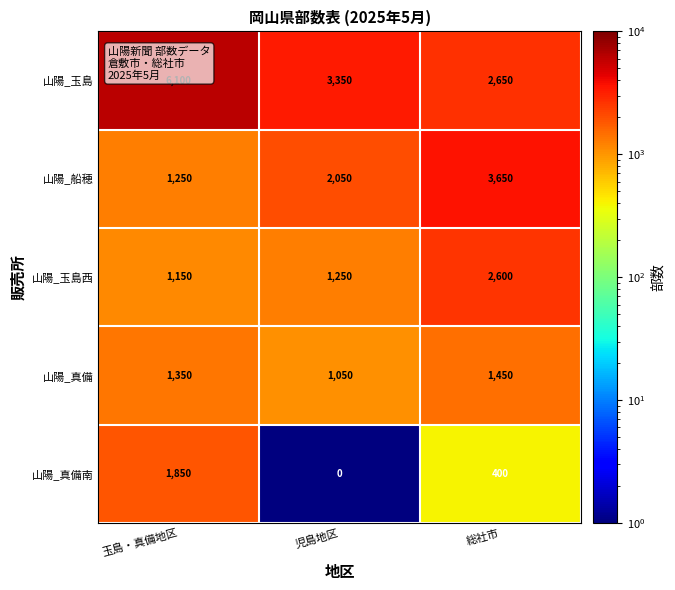

How many 山陽_真備 values are between 1050 and 1450?

3